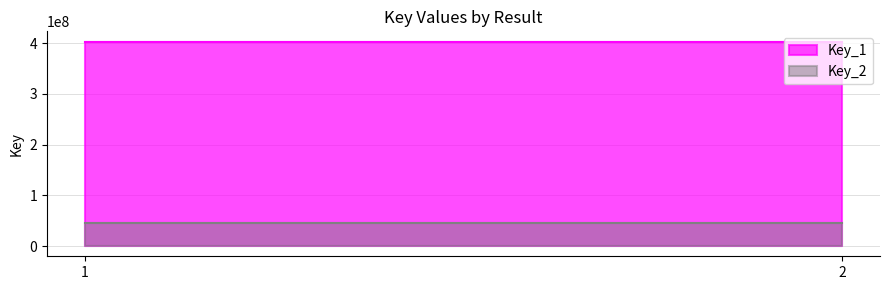

Where is Key_2 nearest to the value 44684838?

1